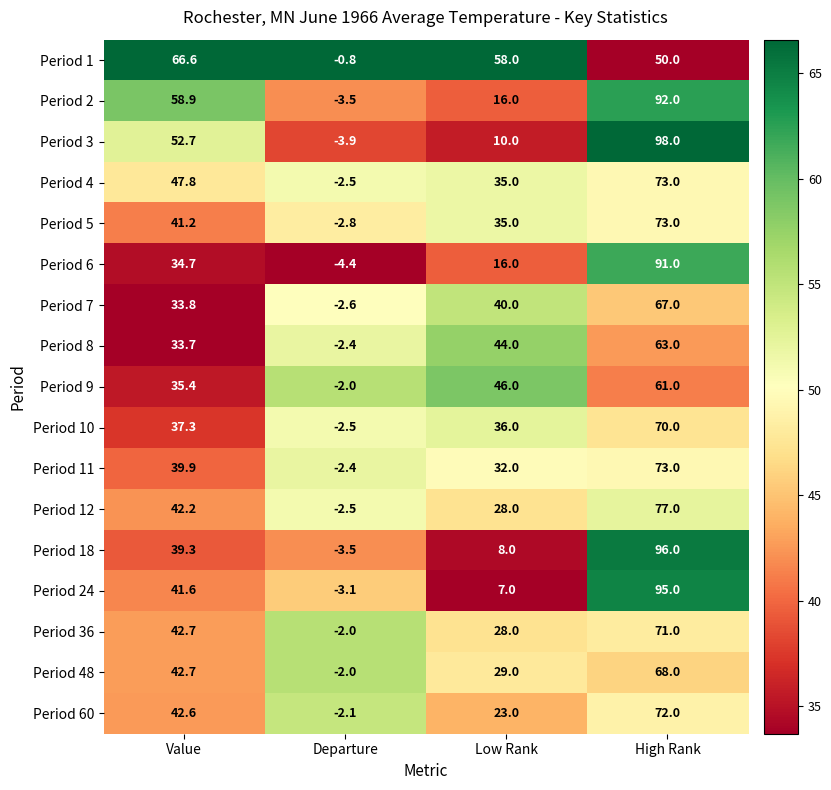

Which category has the highest value in the Period 8 series?

High Rank